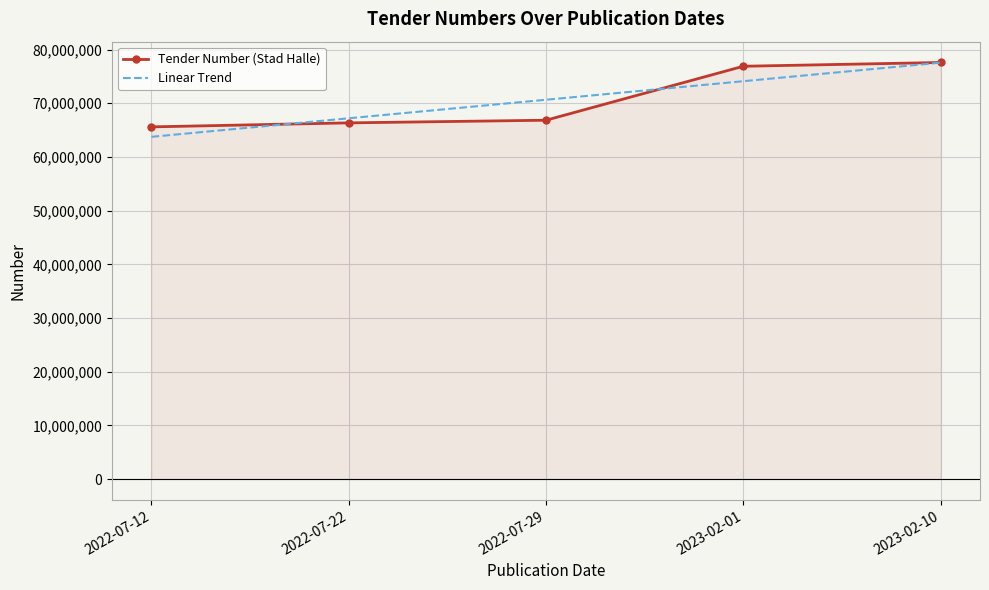

List the labels in order of Linear Trend value, smallest first.

2022-07-12, 2022-07-22, 2022-07-29, 2023-02-01, 2023-02-10